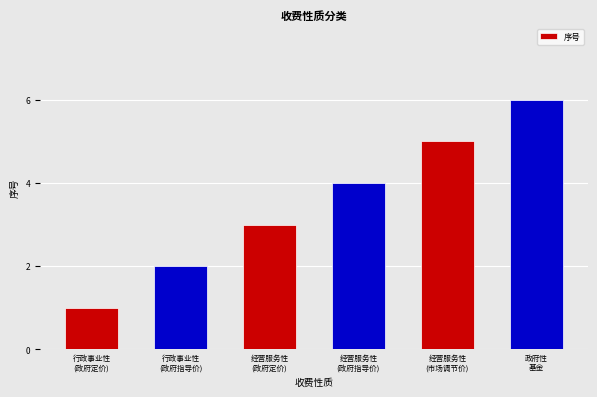

How many values are between 2 and 5?

4